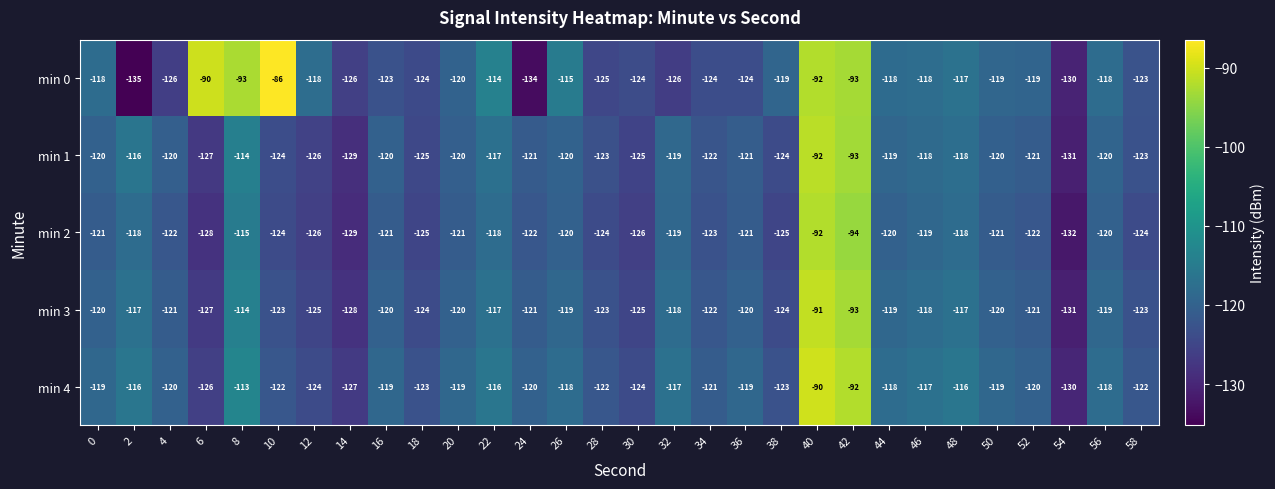

Read the min 1 value at 30, to the nearest 5.

-125